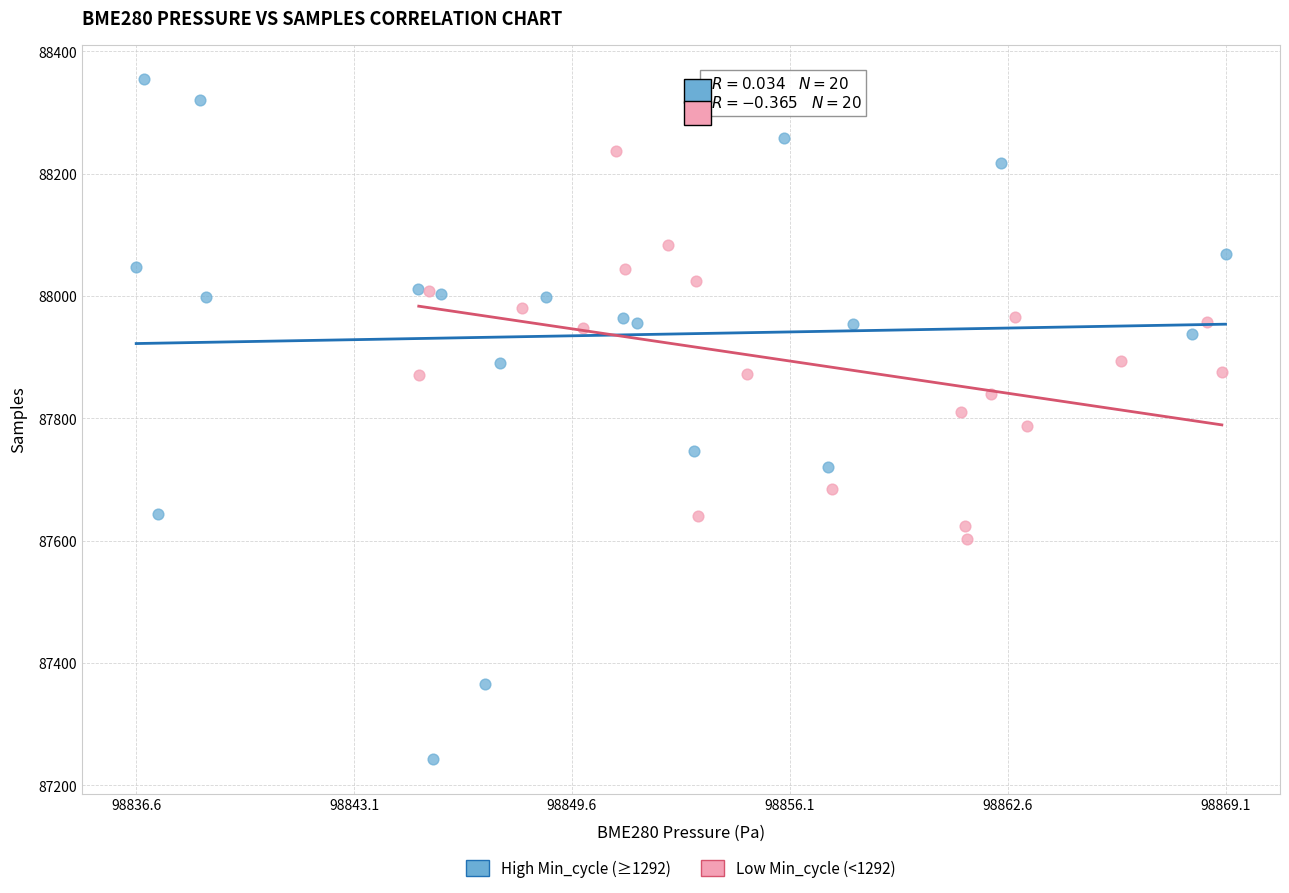

Which series has the widest spread of Y values?

High Min_cycle (≥1292)